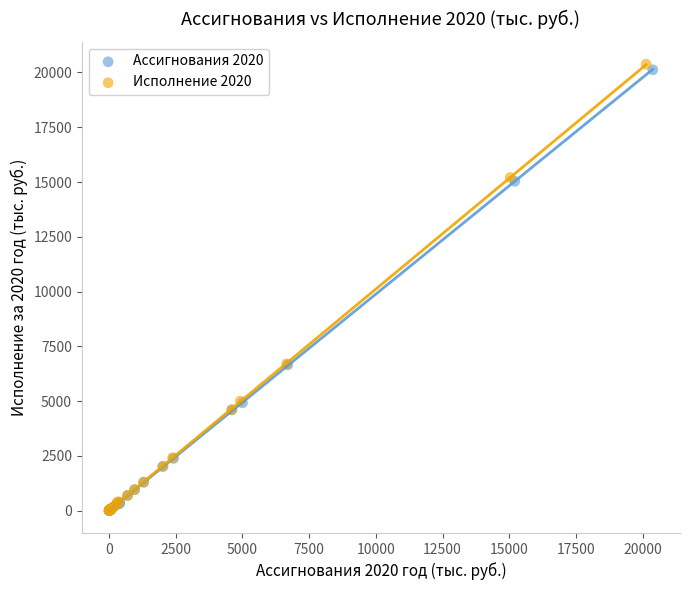

Which series has the largest Y range (max minus min)?

Исполнение 2020